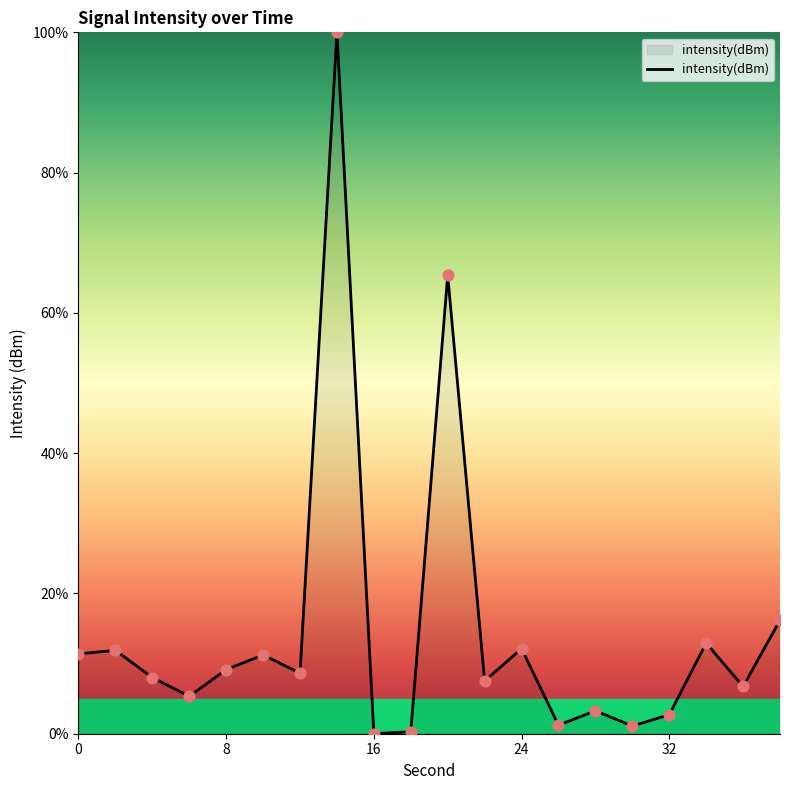

What is the greatest value displayed?

100.0